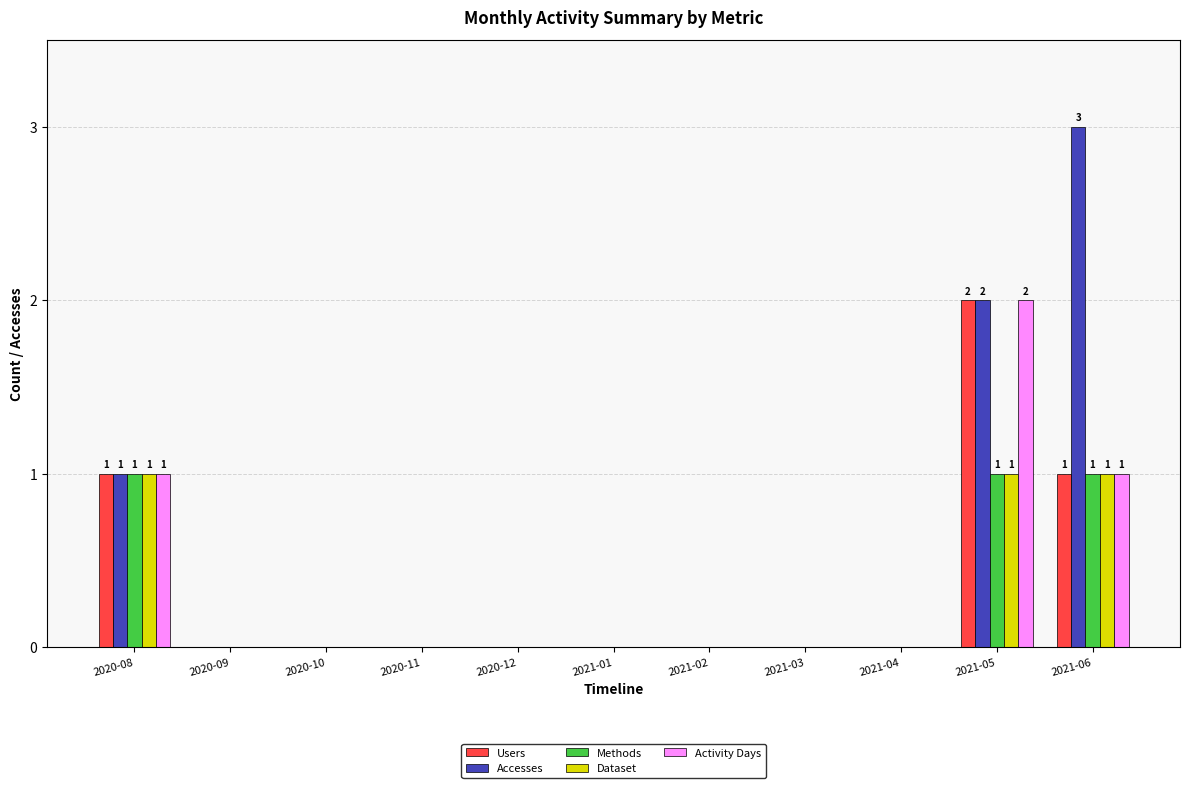

What is the sum of all Activity Days values?

4